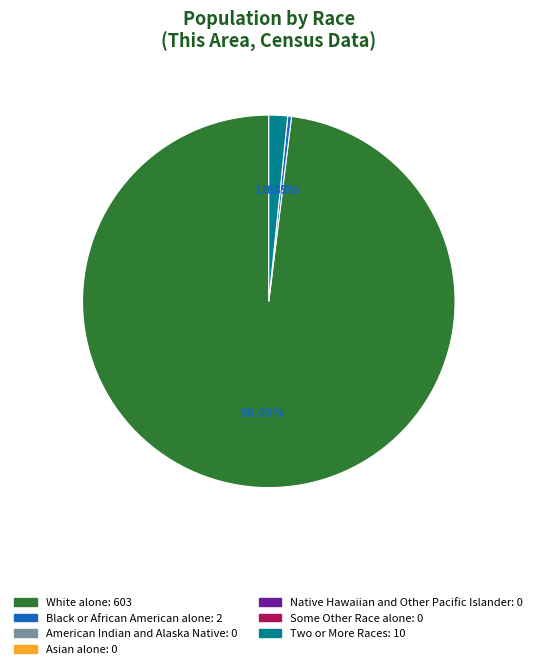

Count the number of slices in the pie.

3